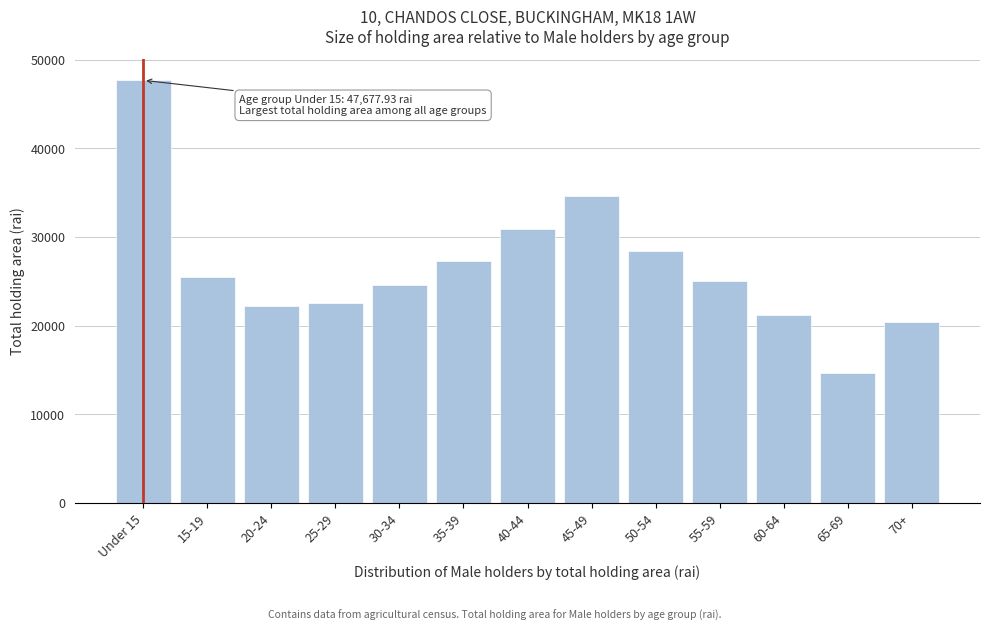

Which category has the highest value across all series?

Under 15